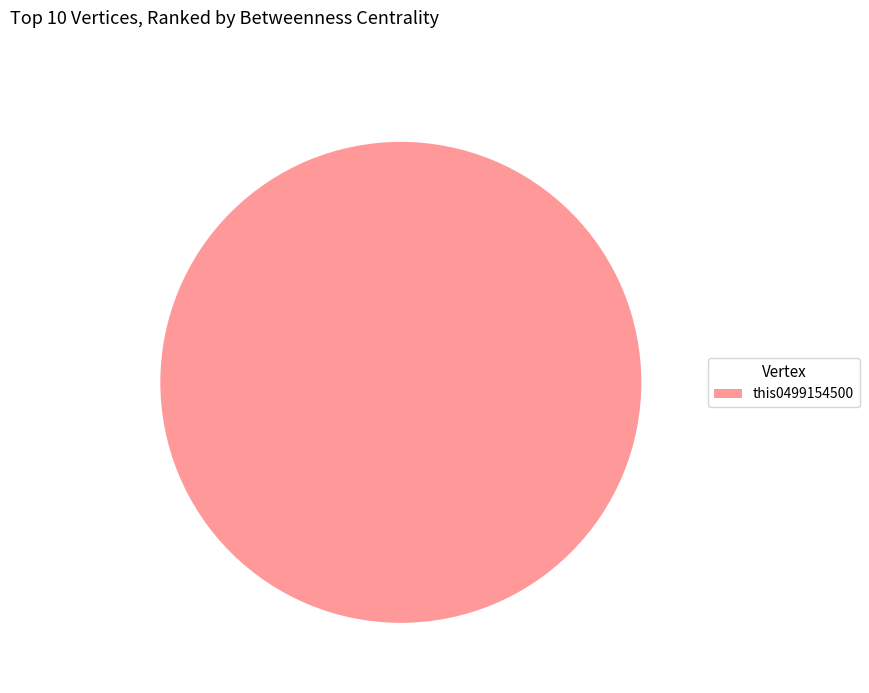

Rank the categories by value from highest to lowest.

this0499154500